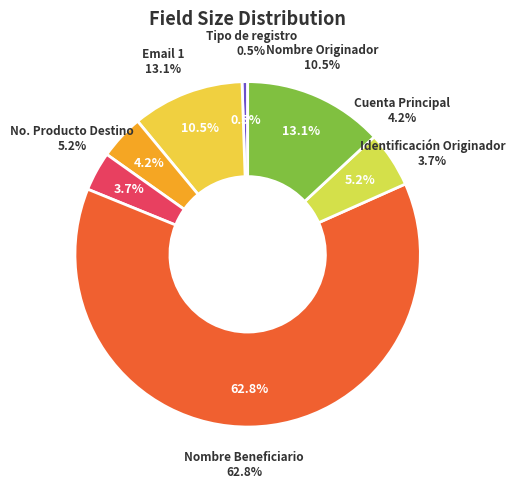

What percentage is the Email 1 slice, to the nearest percent?

13%